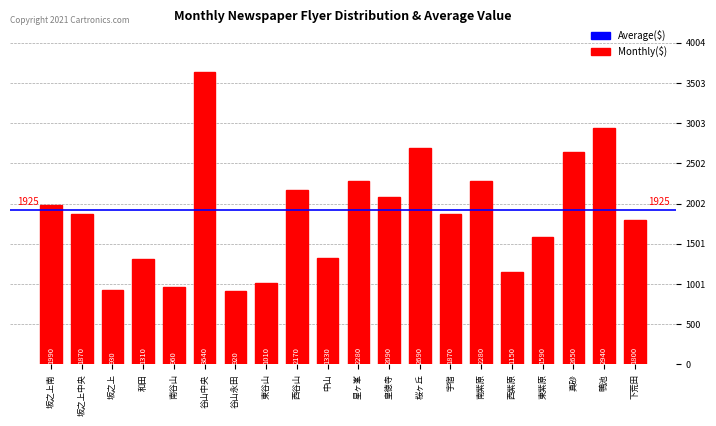

What is the change in value from 桜ヶ丘 to 宇宿?

-820